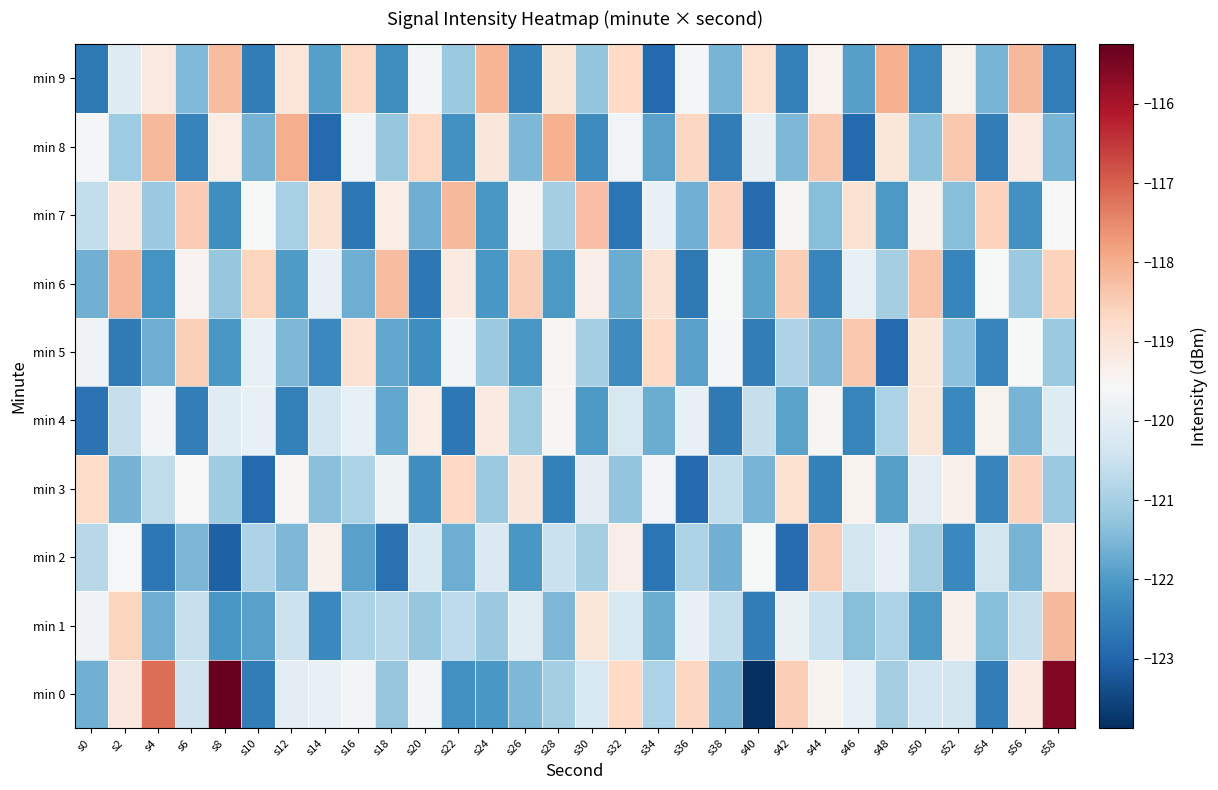

What is the total value across all series at s18?

-1209.1